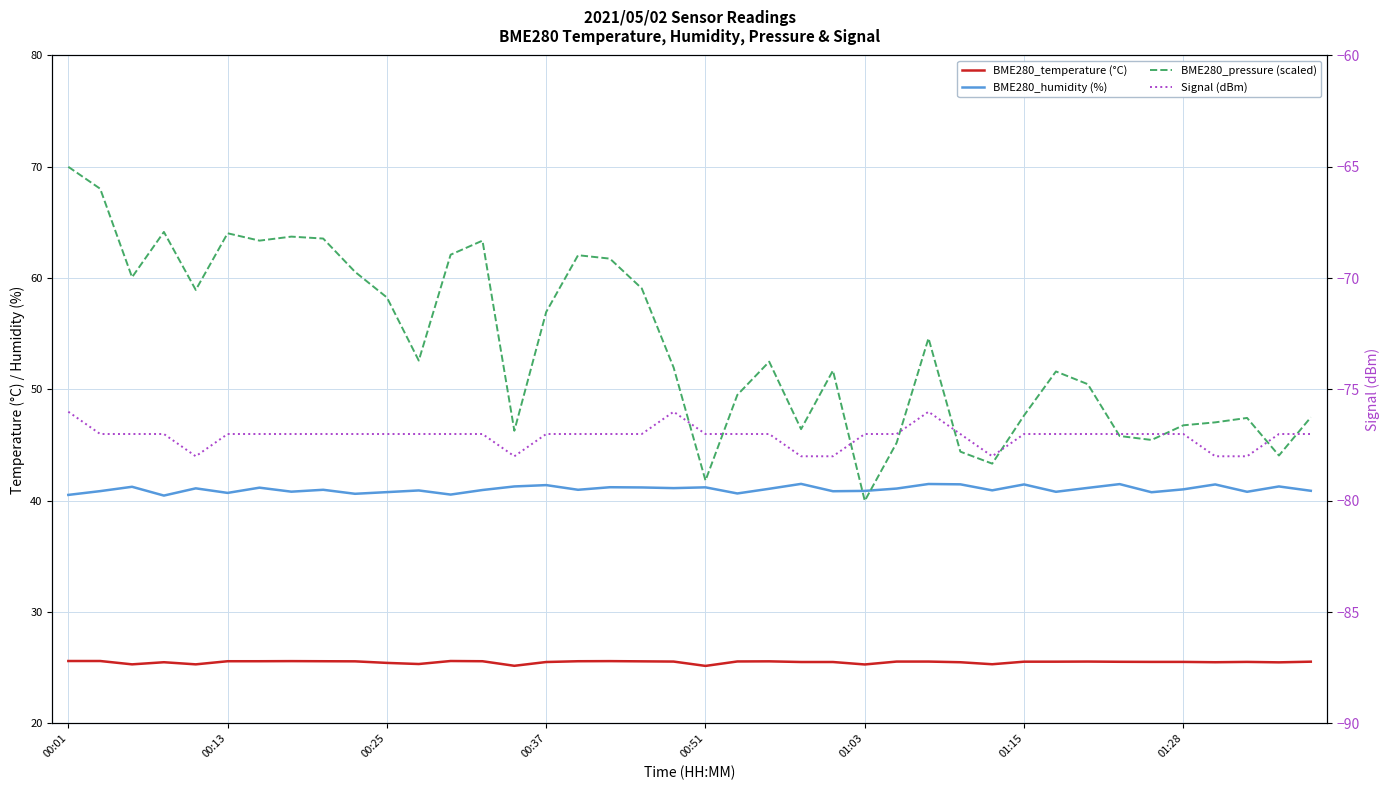

True or false: BME280_pressure (scaled) and BME280_temperature (°C) cross at least once.

False